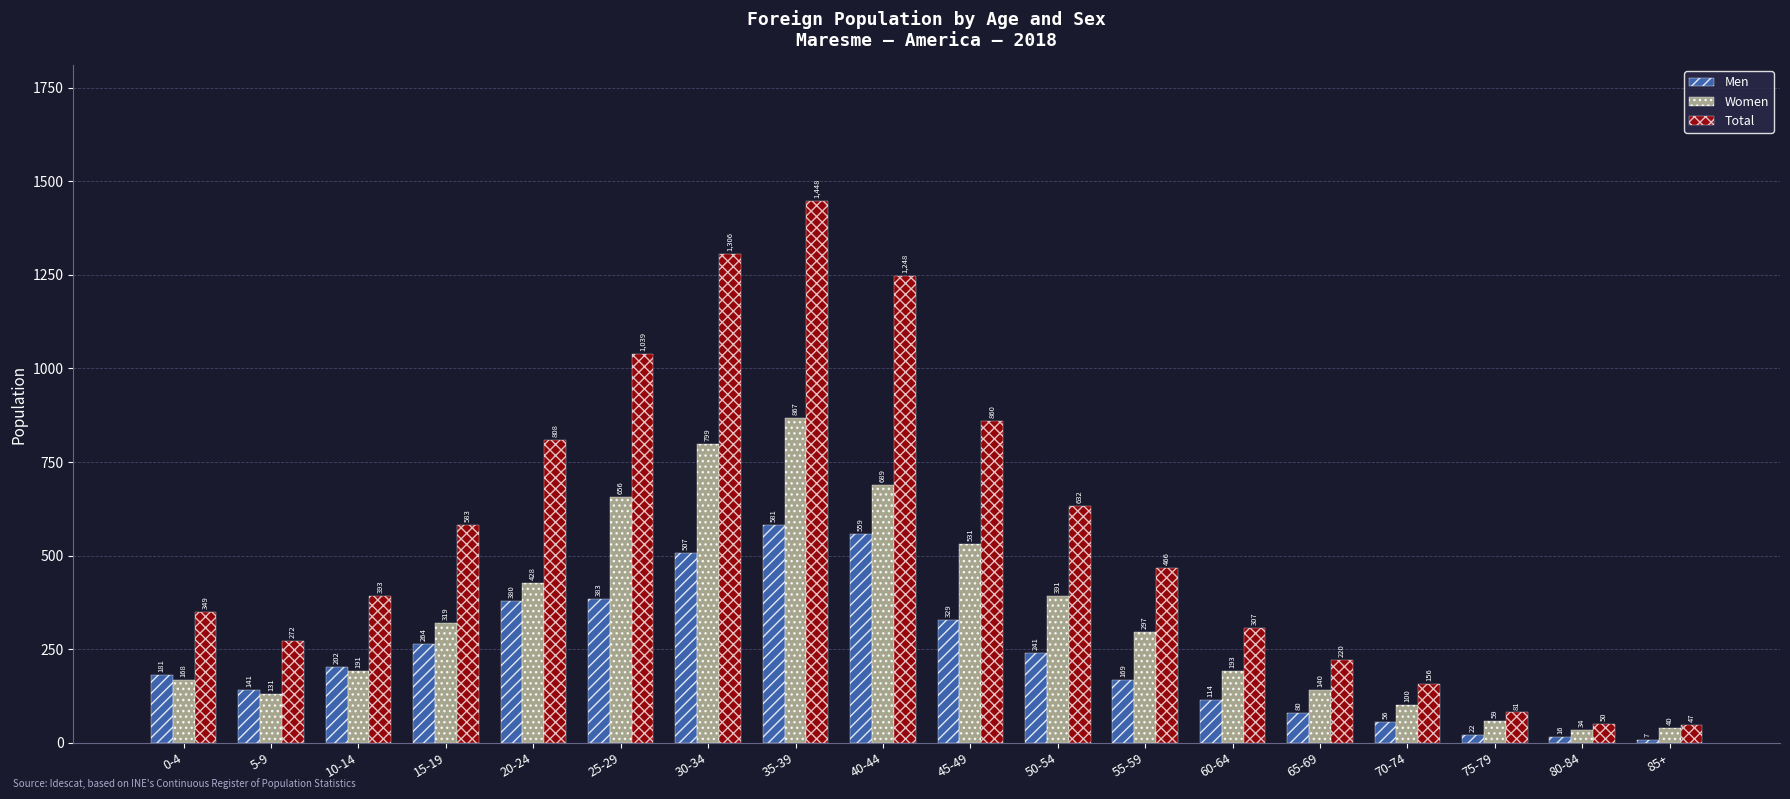

Which series has the largest range (max minus min)?

Total